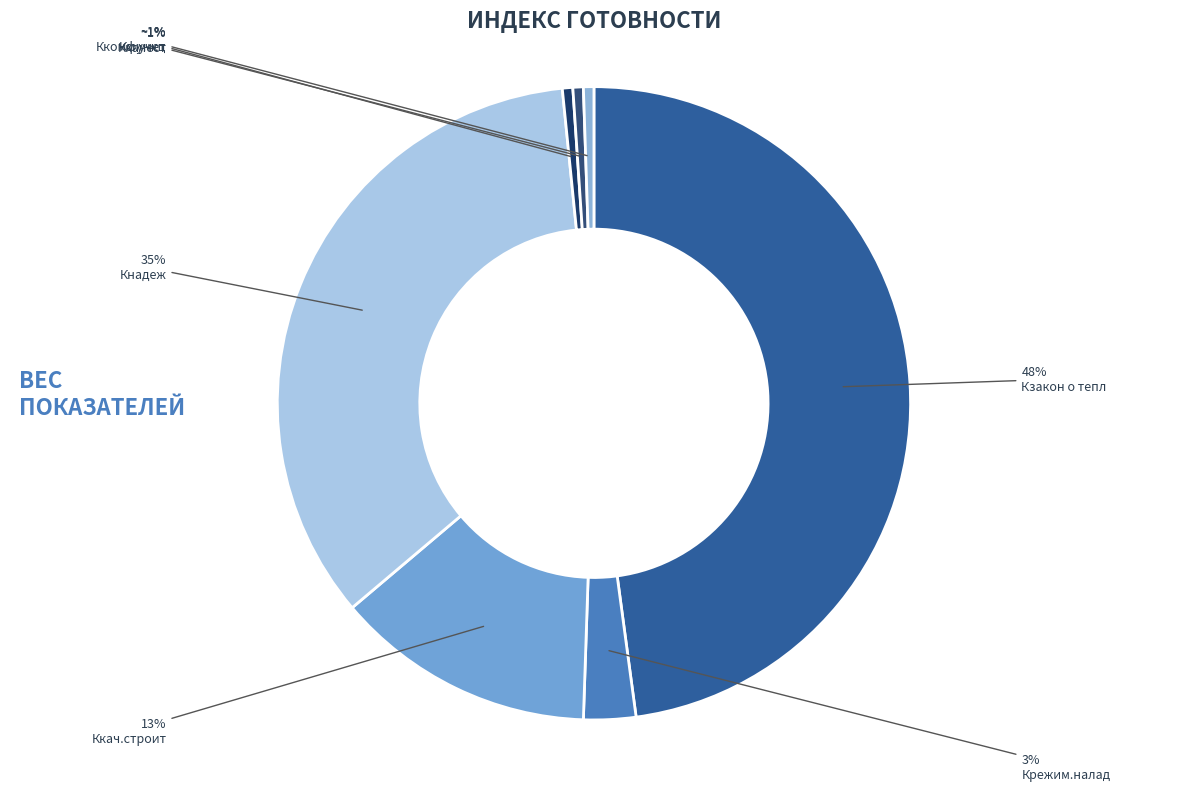

Which category has the biggest portion of the pie?

Кзакон о тепл